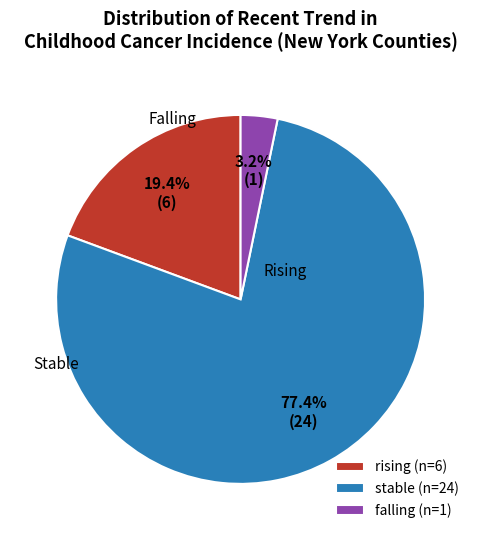

What is the smallest slice in the pie chart?

falling